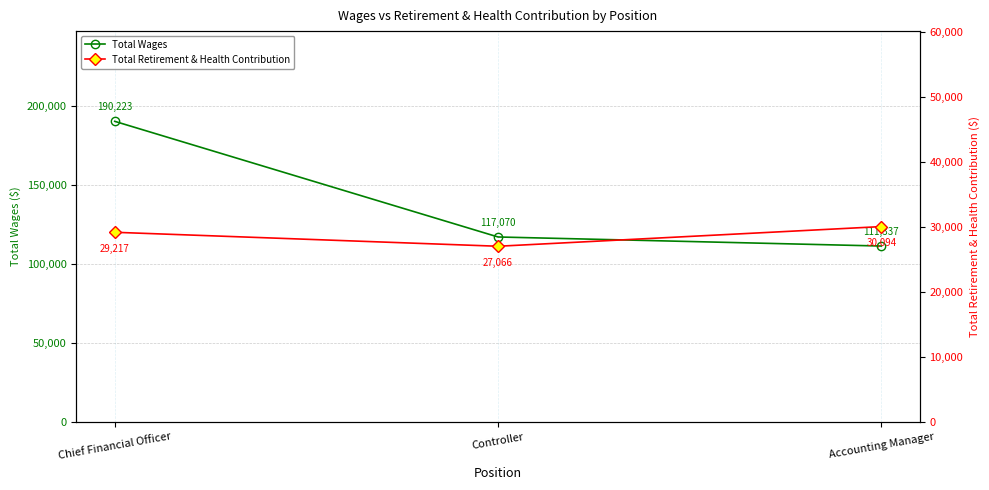

Is the value of Total Retirement & Health Contribution at Chief Financial Officer greater than the value of Total Wages at Chief Financial Officer?

No